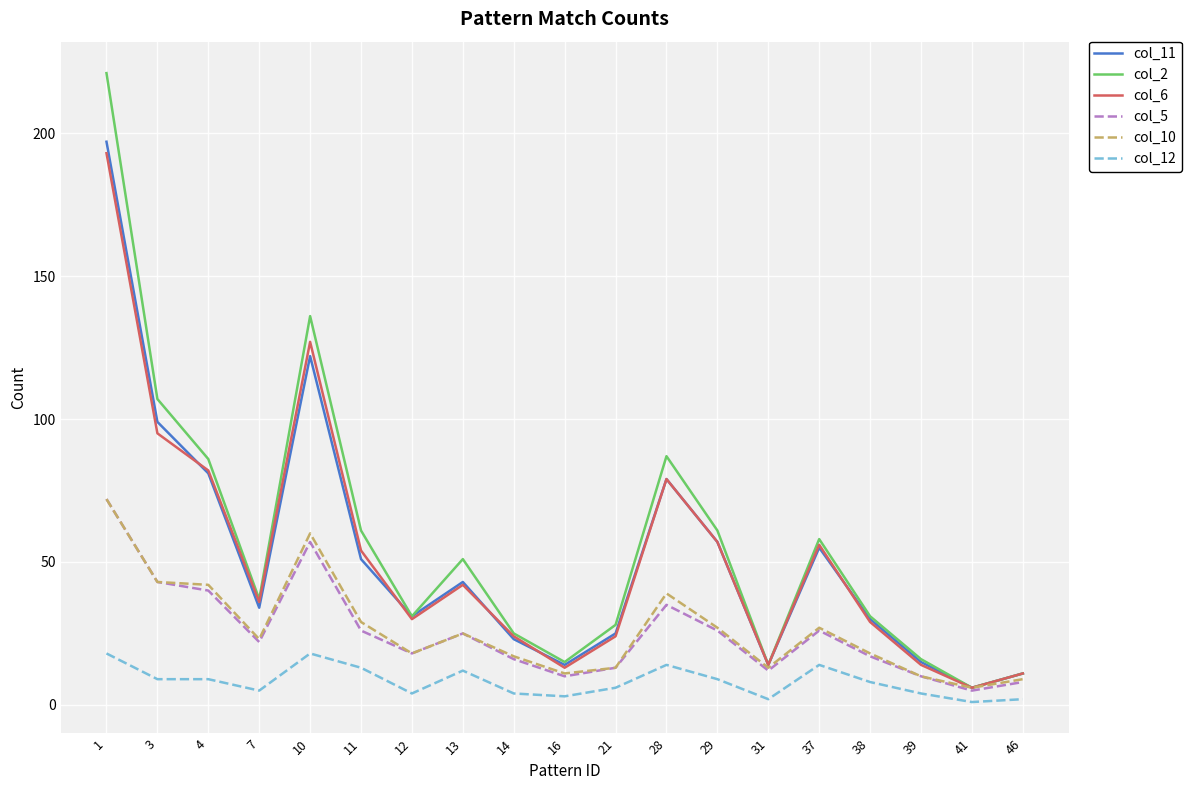

Which series changed the most between 1 and 38?

col_2